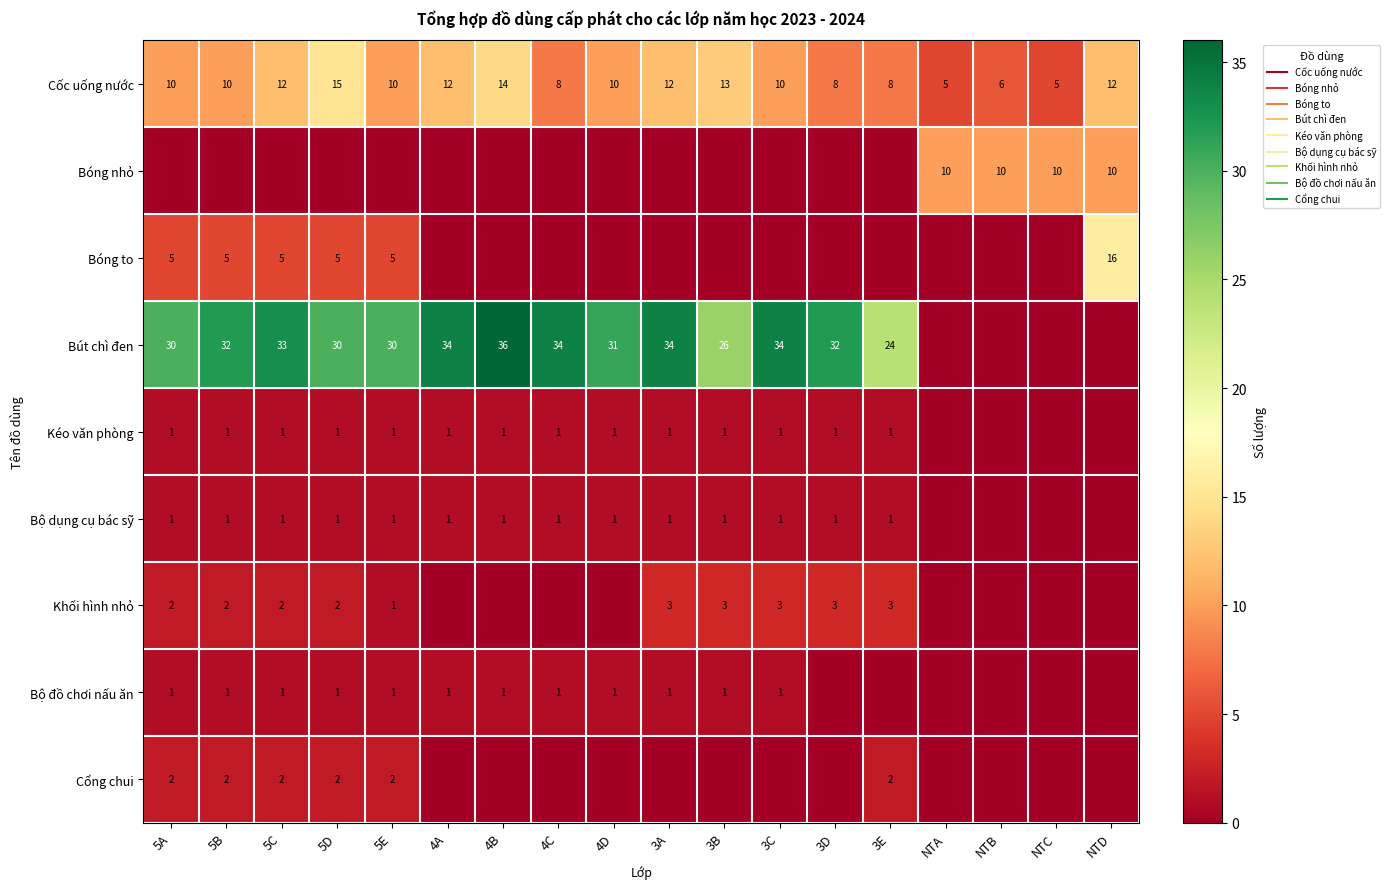

Which series has the largest range (max minus min)?

Bút chì đen